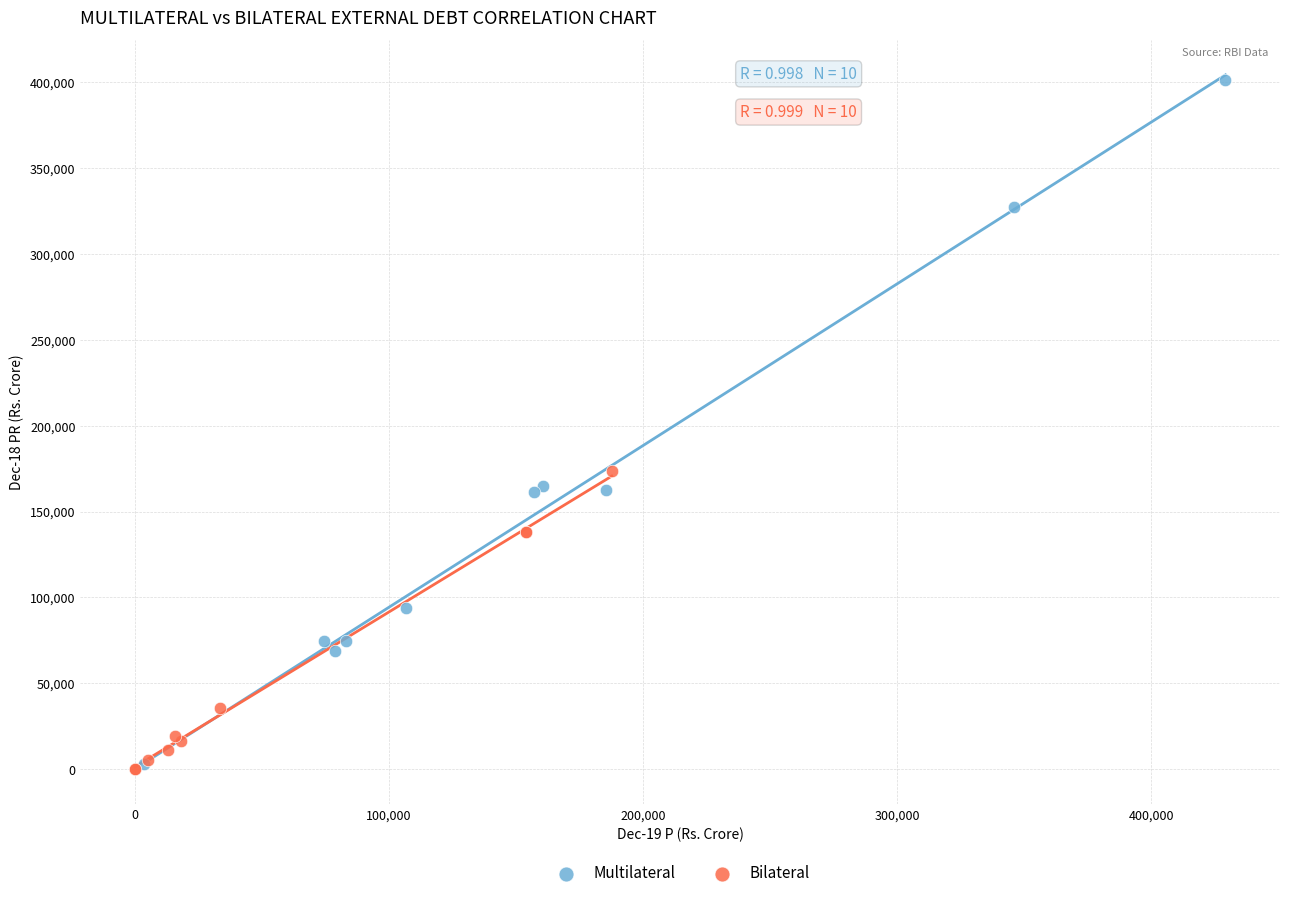

Which series has the largest Y range (max minus min)?

Multilateral